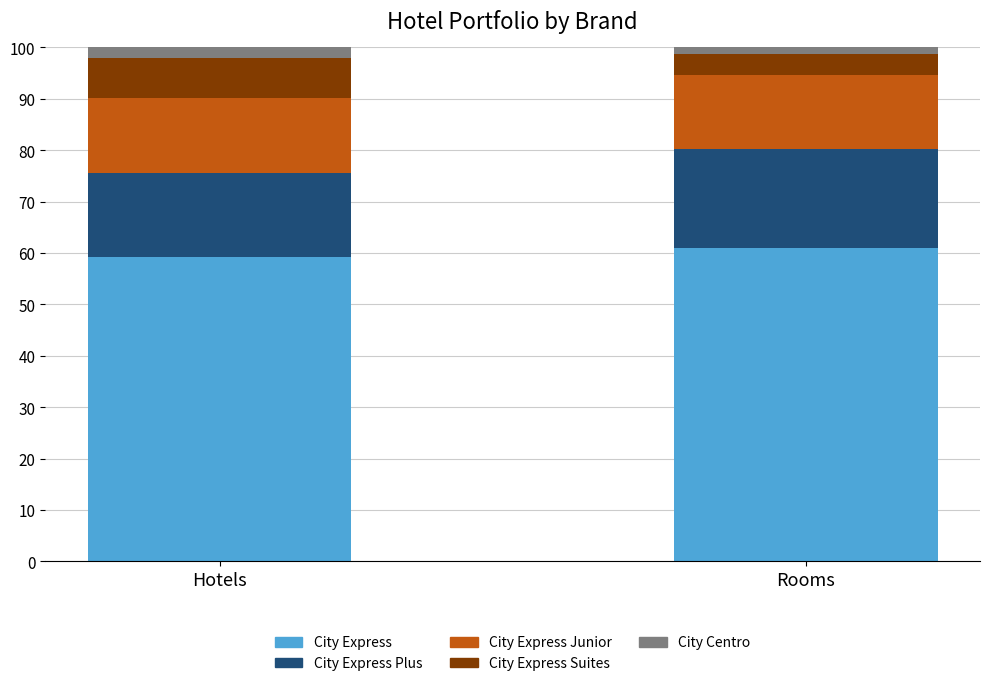

The City Express series shows 60.9 at Rooms. True or false?

True